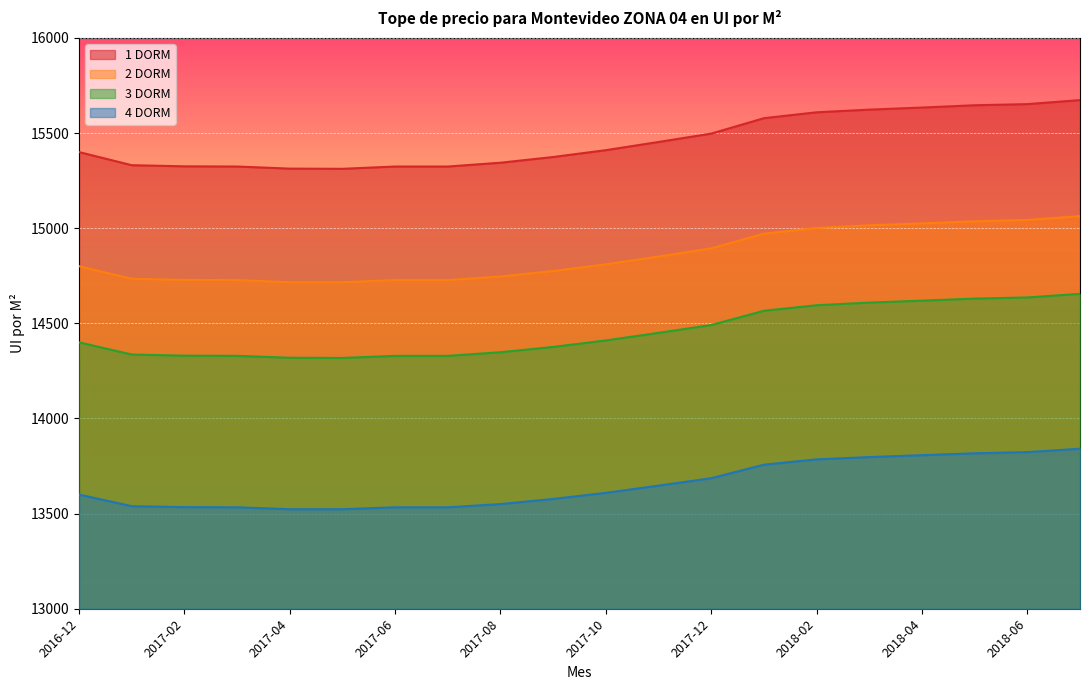

True or false: 4 DORM and 1 DORM intersect in this chart.

False